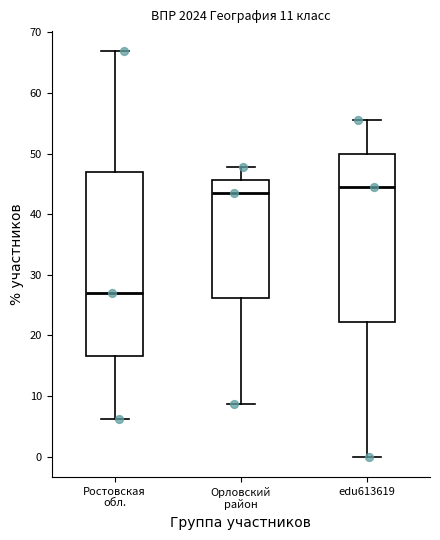

Which box is the tallest, from its lower edge to its upper edge?

Ростовская обл.